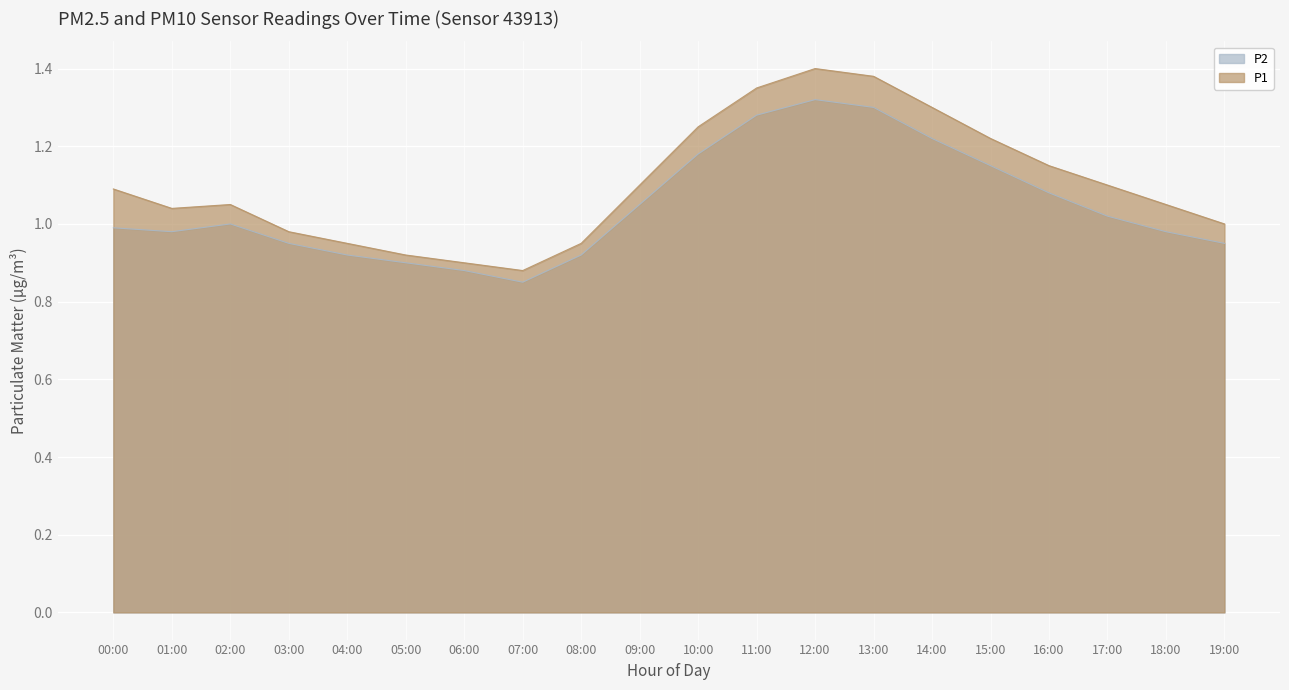

The P2 series shows 0.6 at 10:00. True or false?

False